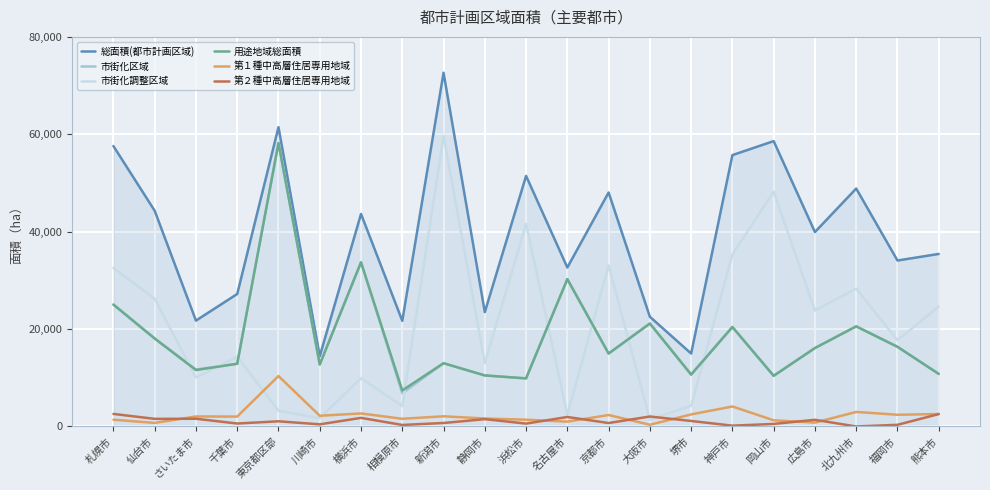

At which category is the sum across all series the highest?

東京都区部